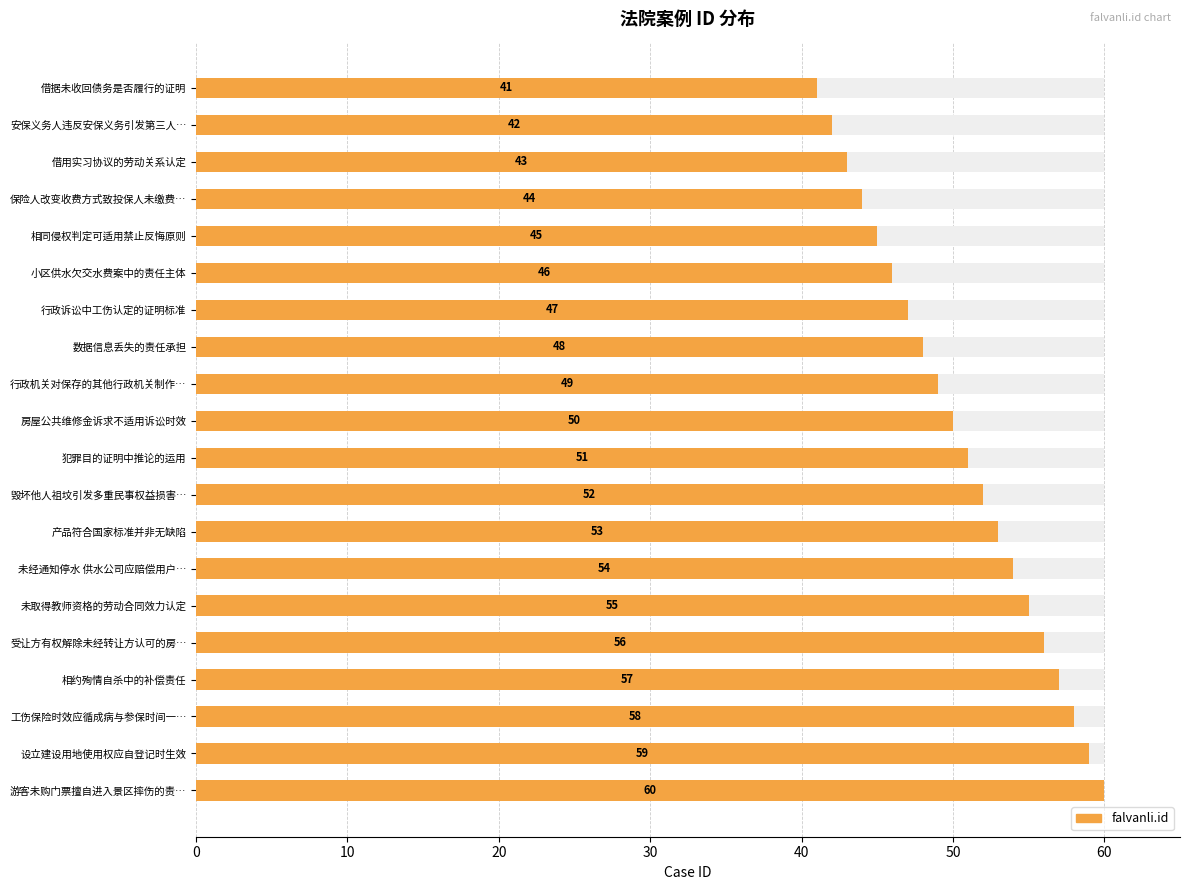

The value at 未经通知停水 供水公司应赔偿用户… is 54. True or false?

True